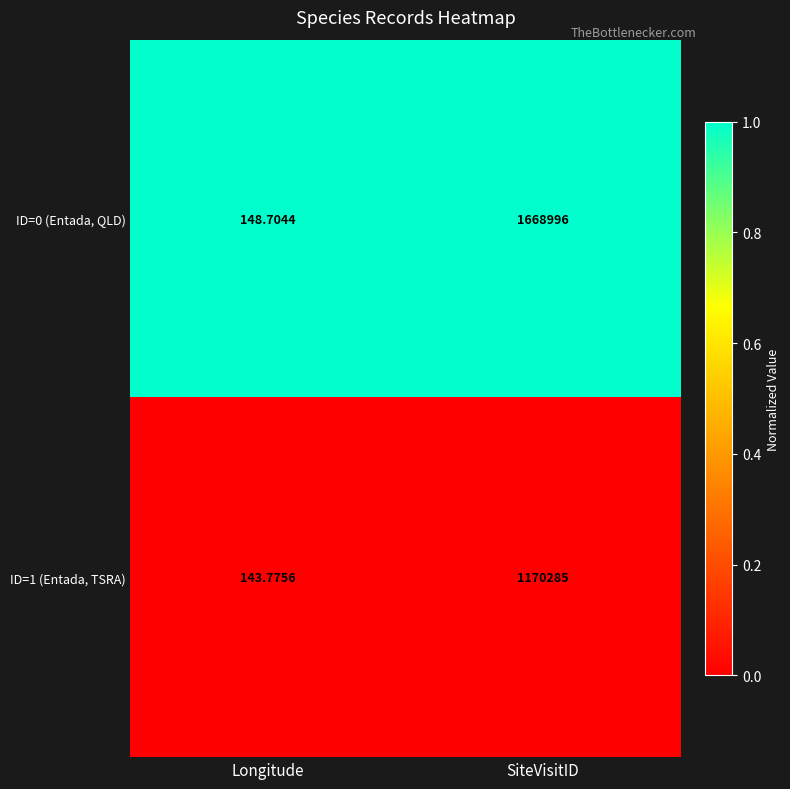

At which category is the sum across all series the highest?

SiteVisitID